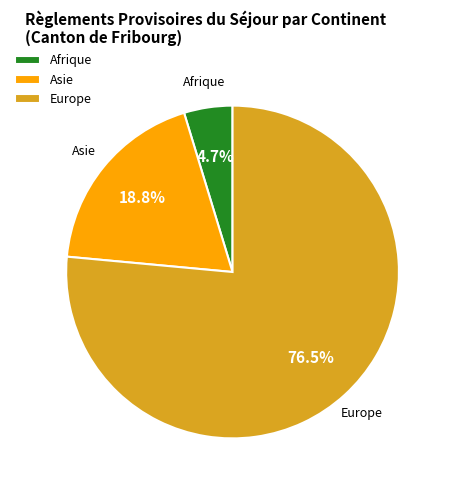

To the nearest percent, what percentage of the pie is Afrique?

5%